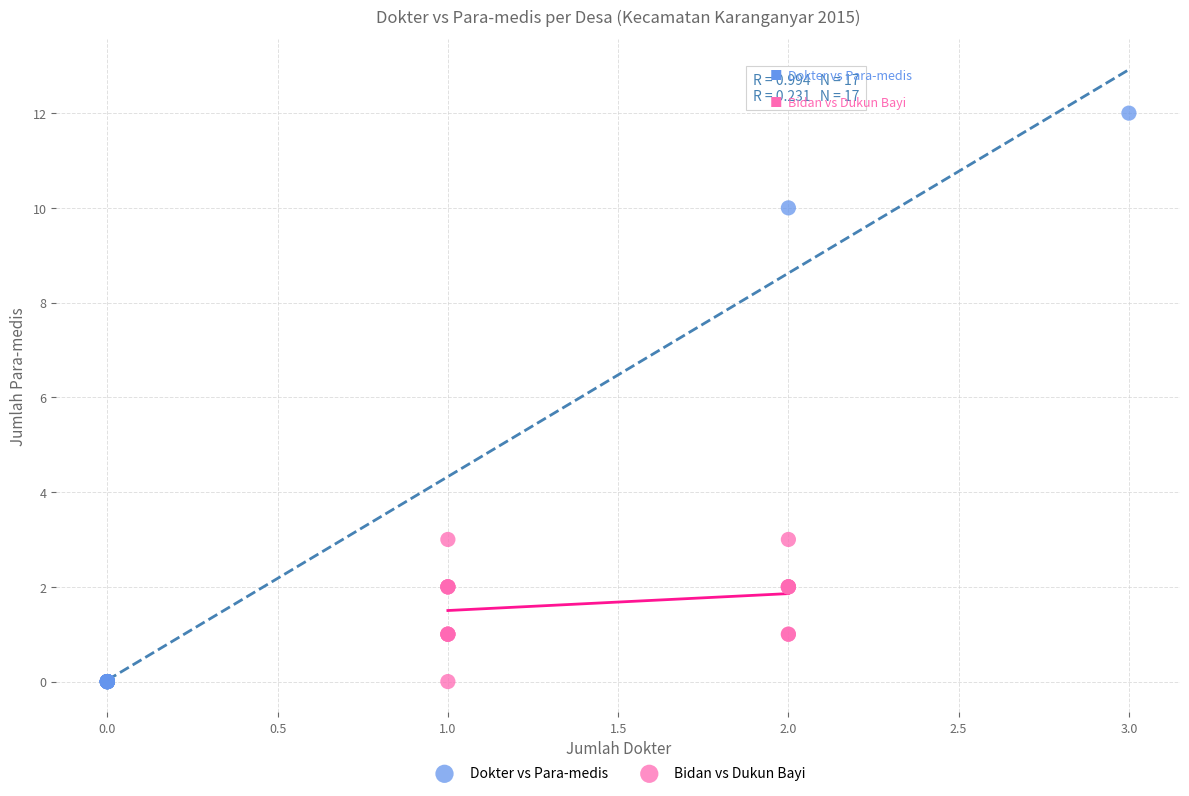

Which series contains the highest Y value?

Dokter vs Para-medis